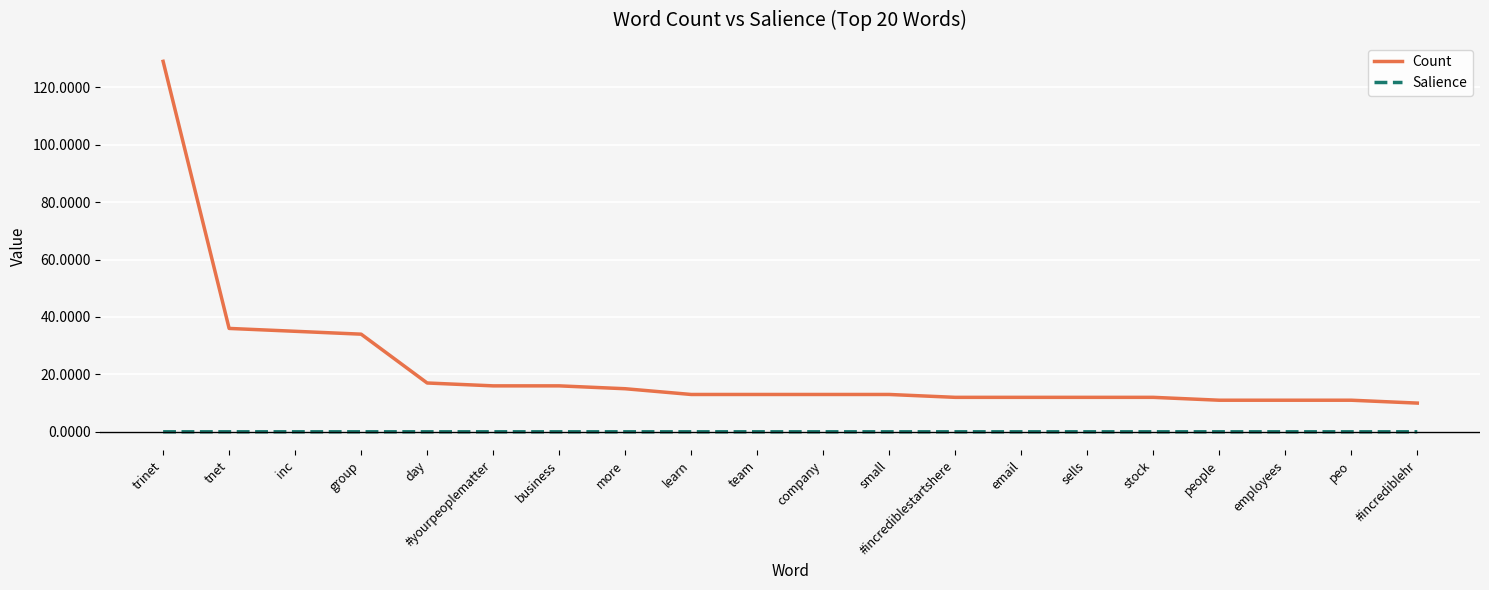

List the series in order of their peak value, lowest first.

Salience, Count